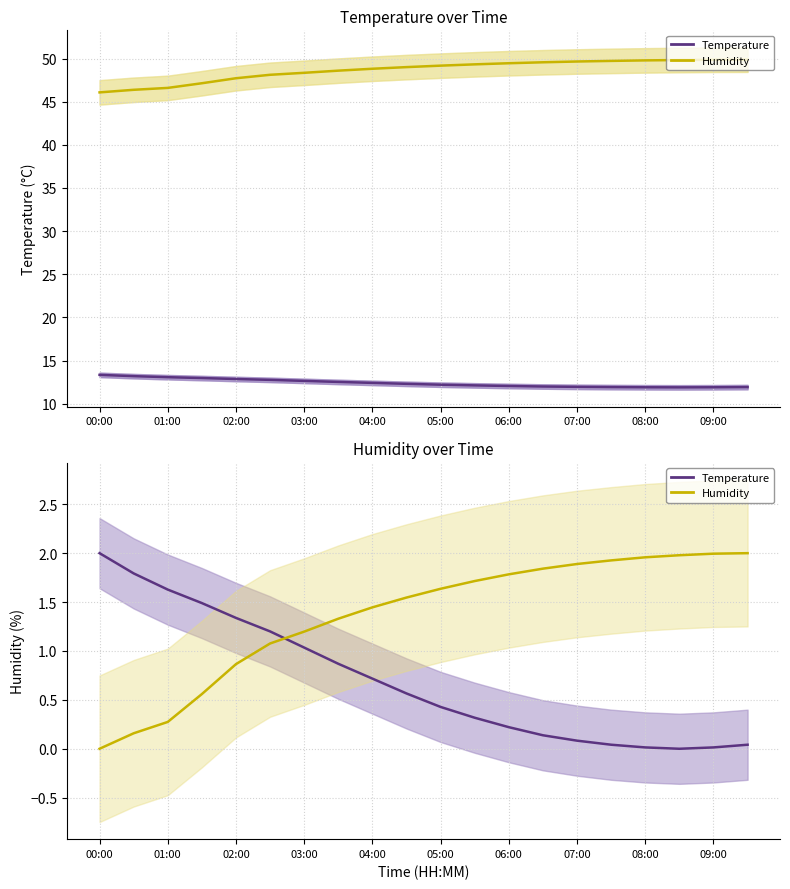

Reading left to right, list all the values displayed in this chart.

Temperature: 2.0	1.8	1.6	1.5	1.3	1.2	1.0	0.9	0.7	0.6	0.4	0.3	0.2	0.1	0.1	0.0	0.0	0.0	0.0	0.0
Humidity: 0.0	0.2	0.3	0.6	0.9	1.1	1.2	1.3	1.4	1.5	1.6	1.7	1.8	1.8	1.9	1.9	2.0	2.0	2.0	2.0